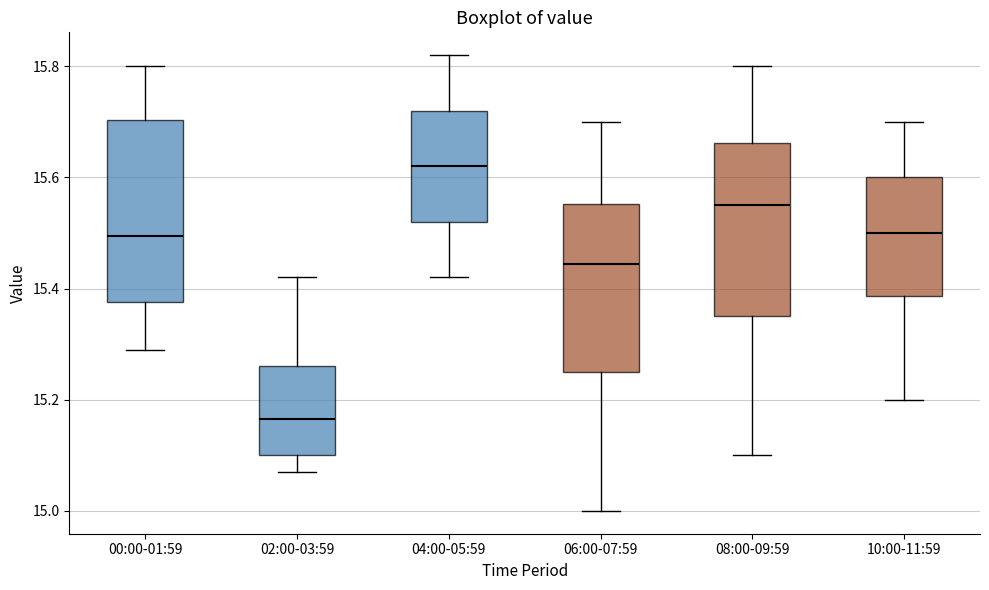

Where does the lower whisker of the box for 00:00-01:59 end on the y-axis? The values are not printed on the chart, so give them approximately, as read against the axis.

15.30